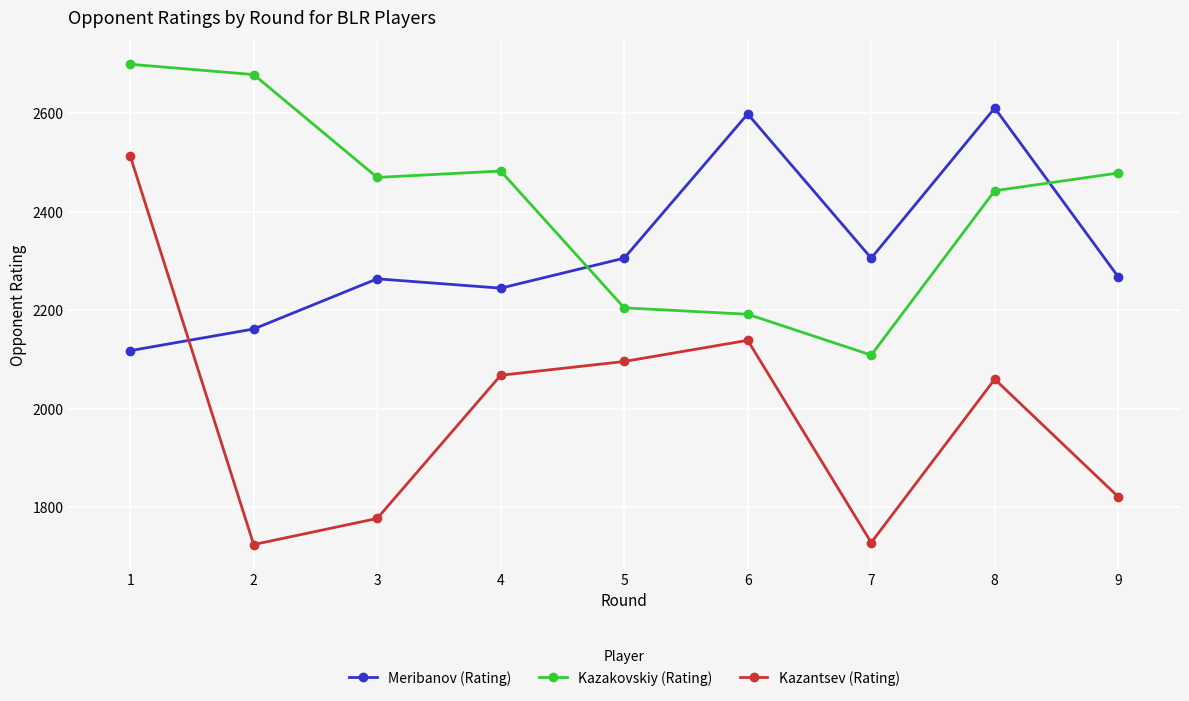

True or false: Meribanov (Rating) has a value of 2162 at 2.

True